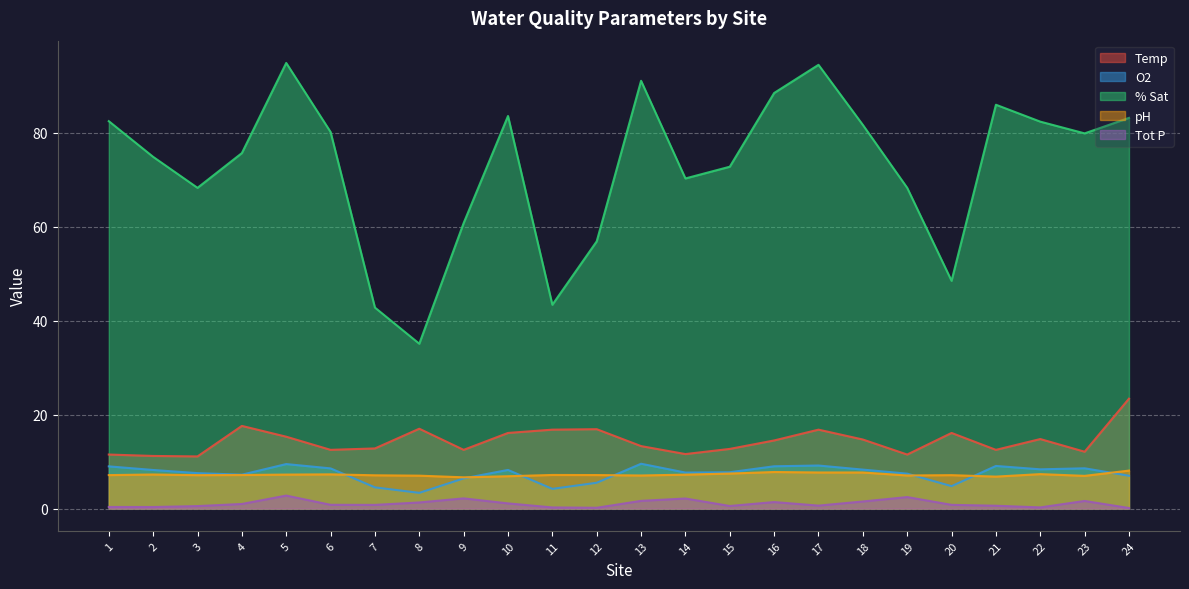

At which category does % Sat reach its first local valley?

3